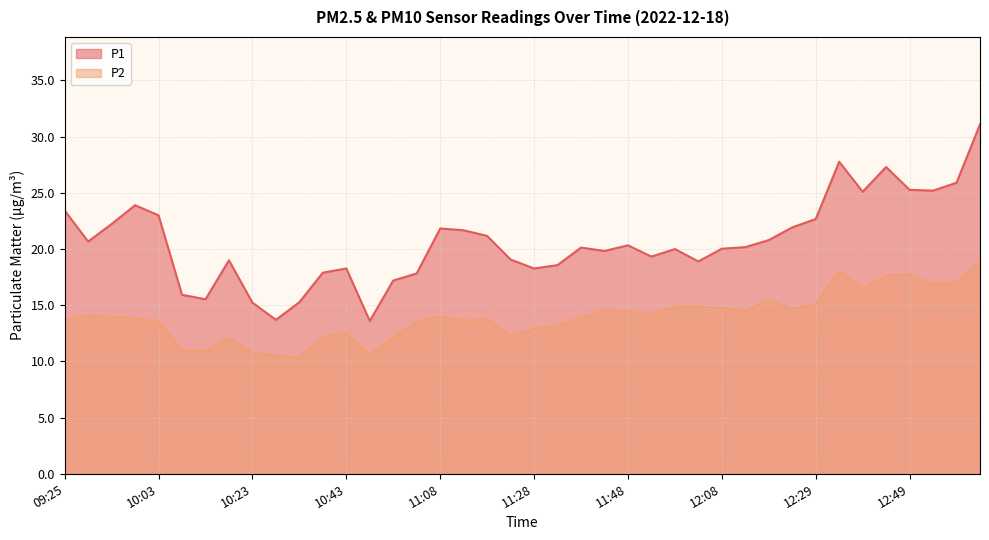

Reading left to right, list all the values displayed in this chart.

P1: 23.4	20.7	22.2	23.9	23.0	15.9	15.5	19.0	15.2	13.7	15.3	17.9	18.3	13.6	17.2	17.8	21.8	21.7	21.2	19.1	18.3	18.6	20.1	19.8	20.3	19.3	20.0	18.9	20.0	20.2	20.8	21.9	22.7	27.8	25.1	27.3	25.3	25.2	25.9	31.1
P2: 13.7	14.1	14.0	13.8	13.5	11.0	10.9	12.1	10.8	10.5	10.4	12.2	12.5	10.6	12.1	13.6	14.0	13.6	13.8	12.3	12.9	13.2	13.9	14.6	14.4	14.2	14.9	14.9	14.8	14.5	15.5	14.7	15.1	18.0	16.4	17.7	17.7	16.9	17.0	18.9